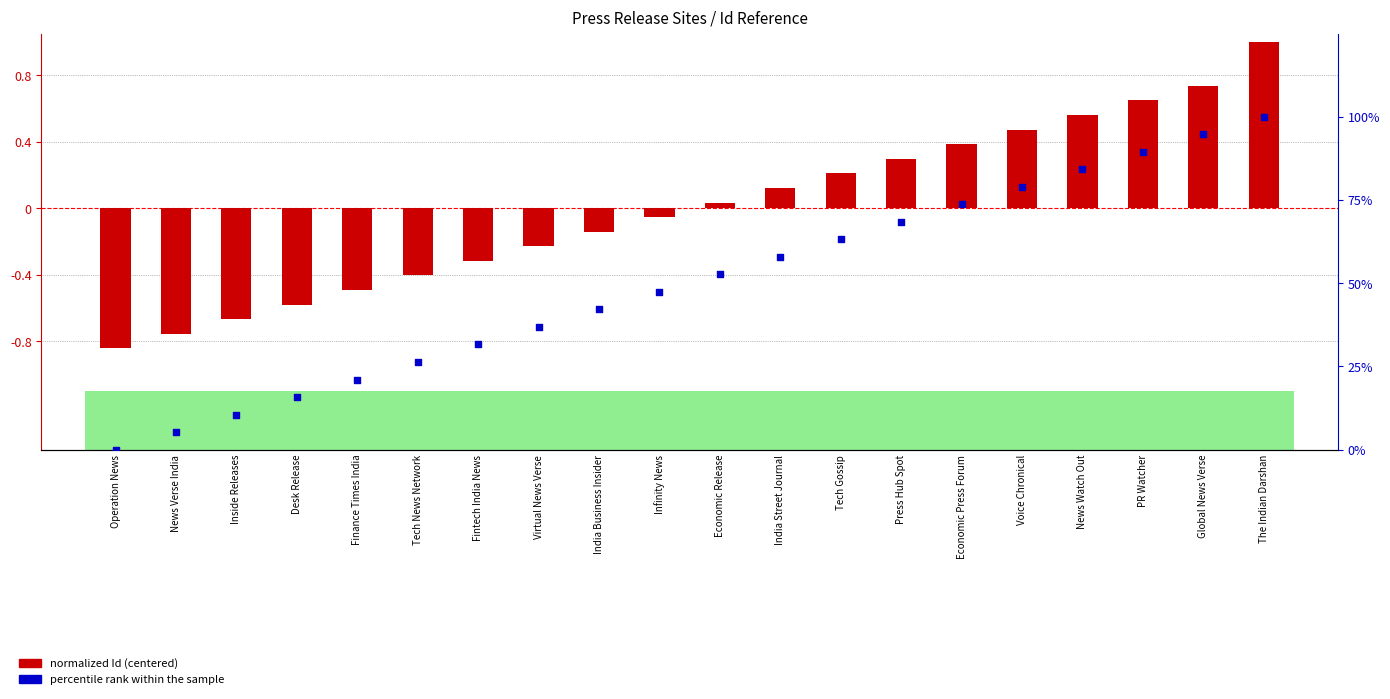

Which series has the widest spread of Y values?

percentile rank within the sample